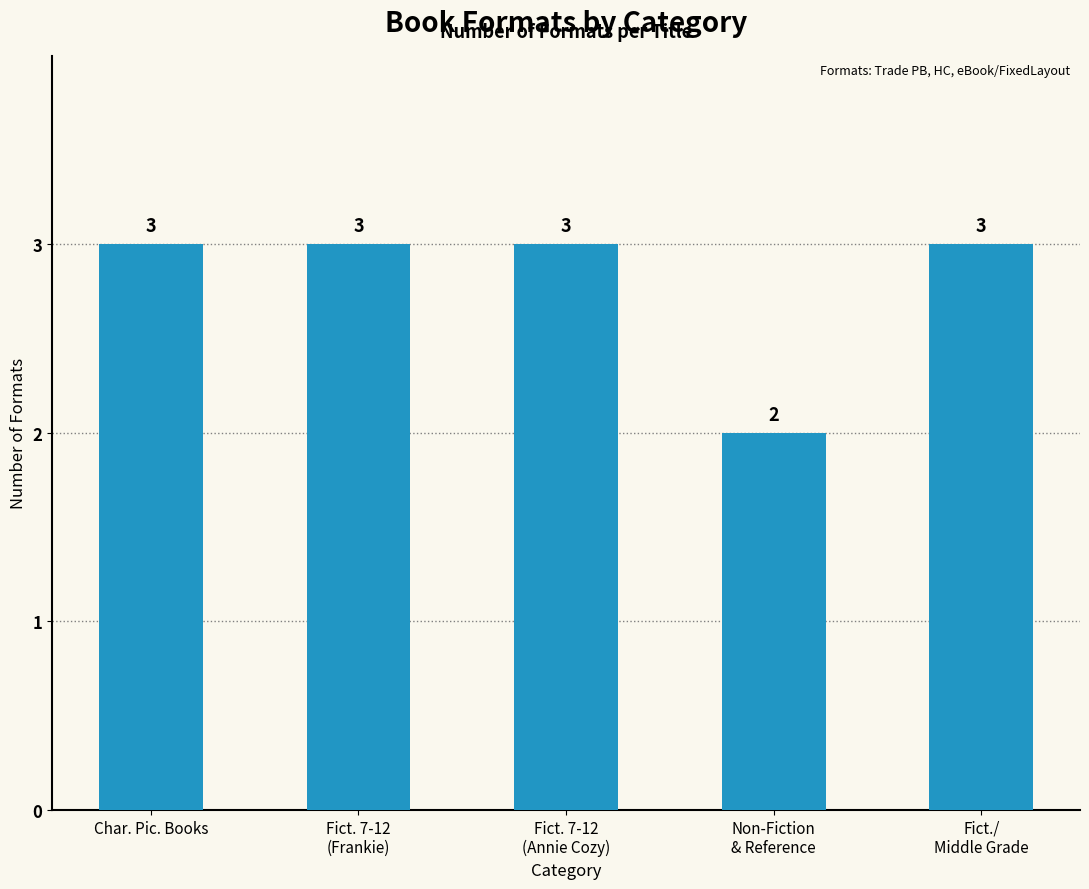

How many bars are there in total?

5